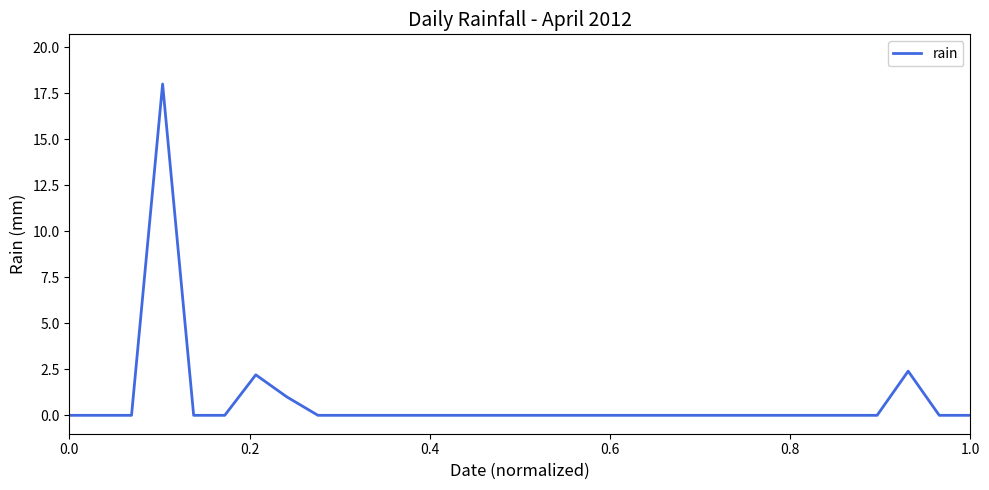

What is the difference between the maximum and minimum values?

18.0